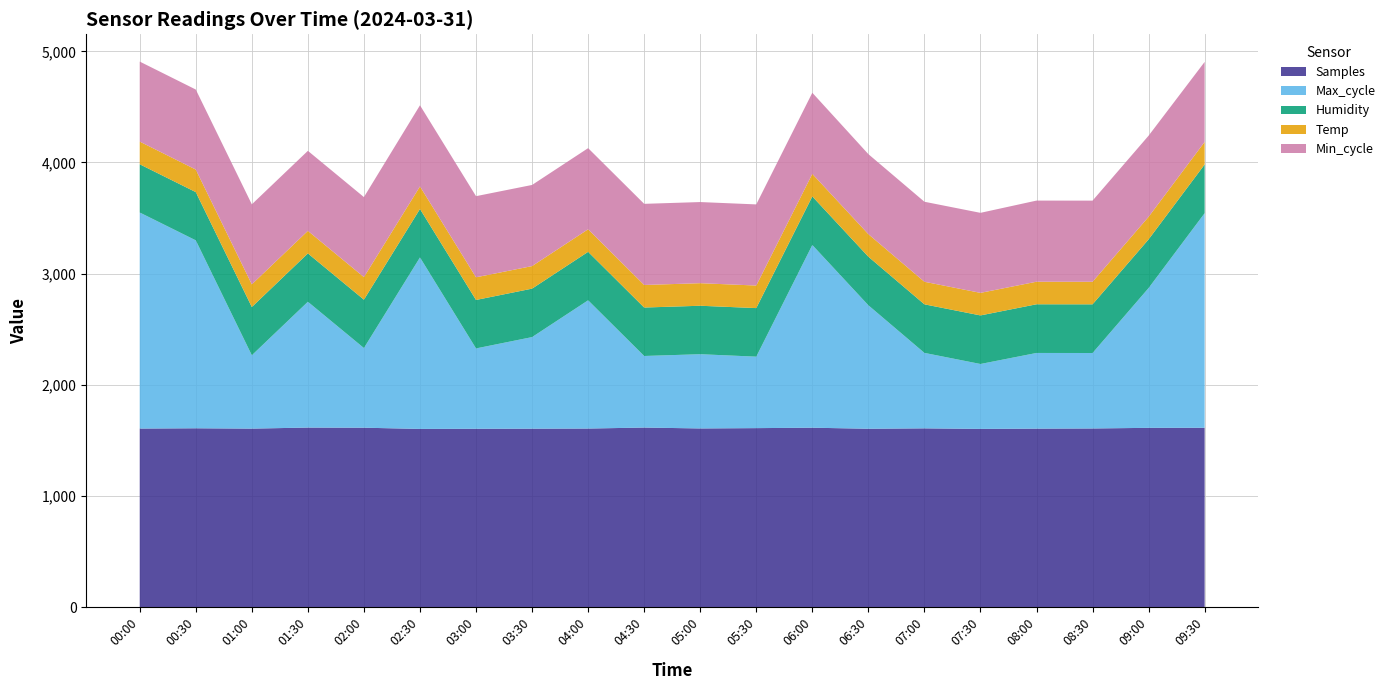

What is the highest value of the Samples series?

1614.7